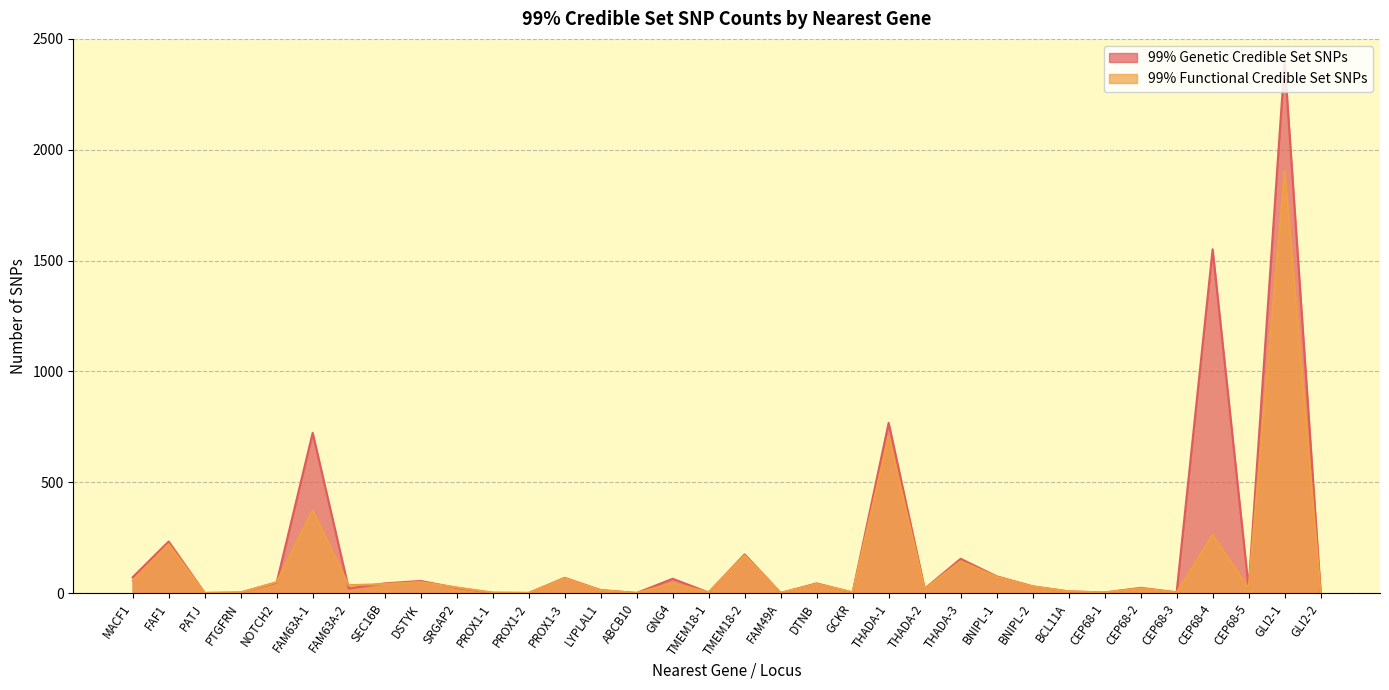

At which category does 99% Functional Credible Set SNPs reach its first local peak?

FAF1